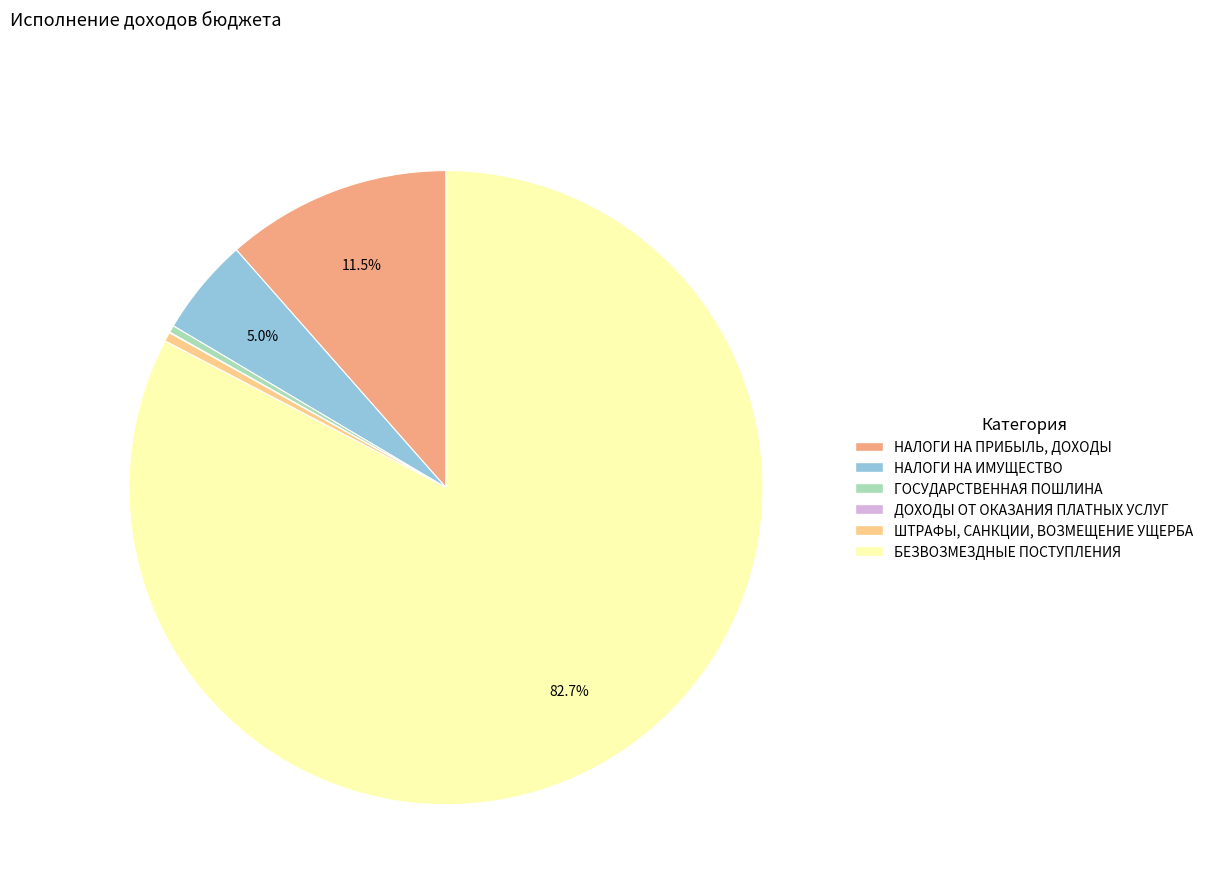

To the nearest percent, what is the average slice percentage?

17%